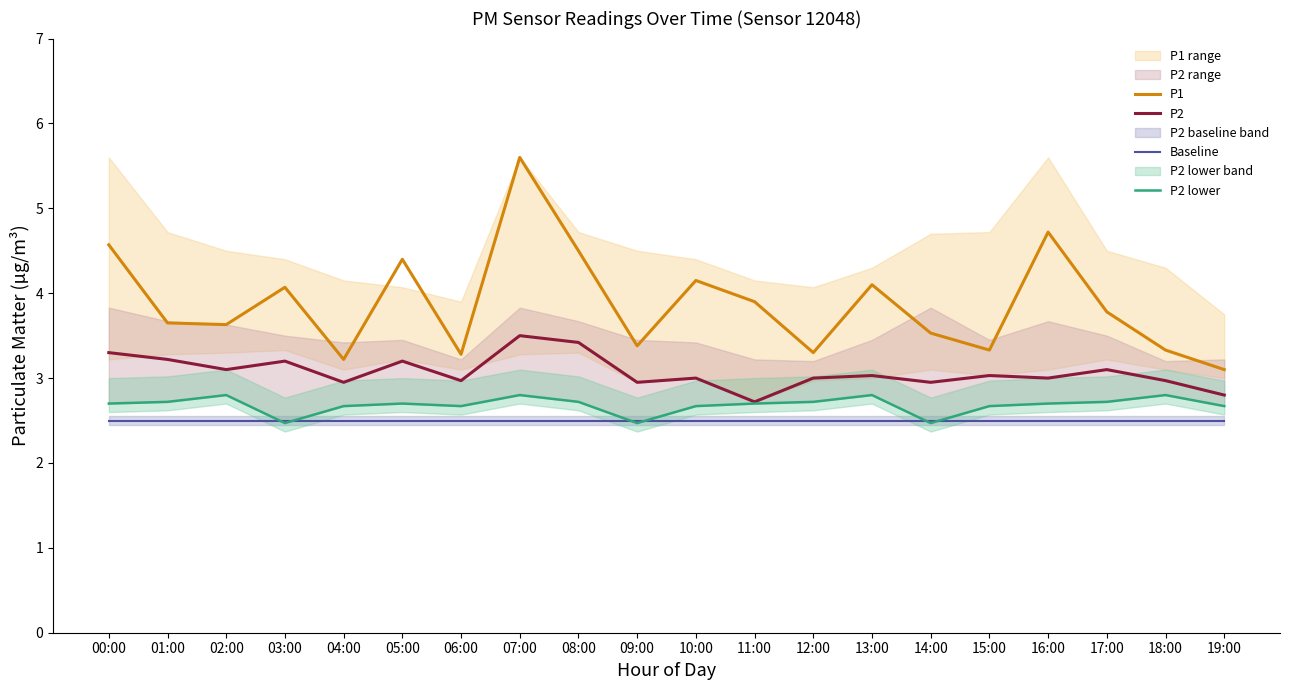

At which label does P2 first exceed 3?

00:00